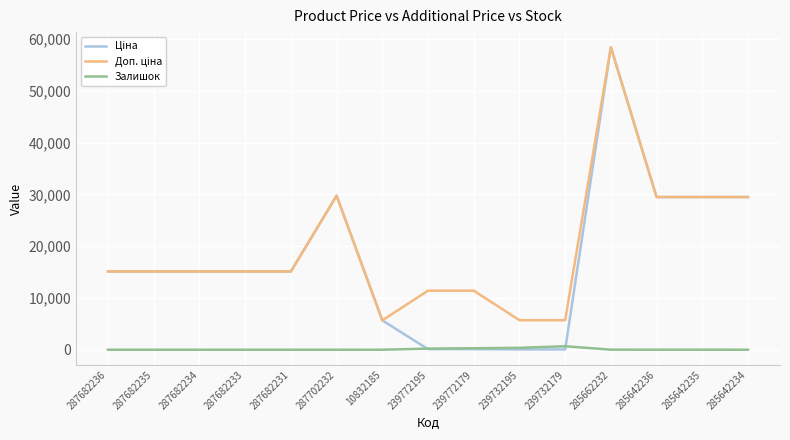

What is the total value across all series at 287682233?

30240.0